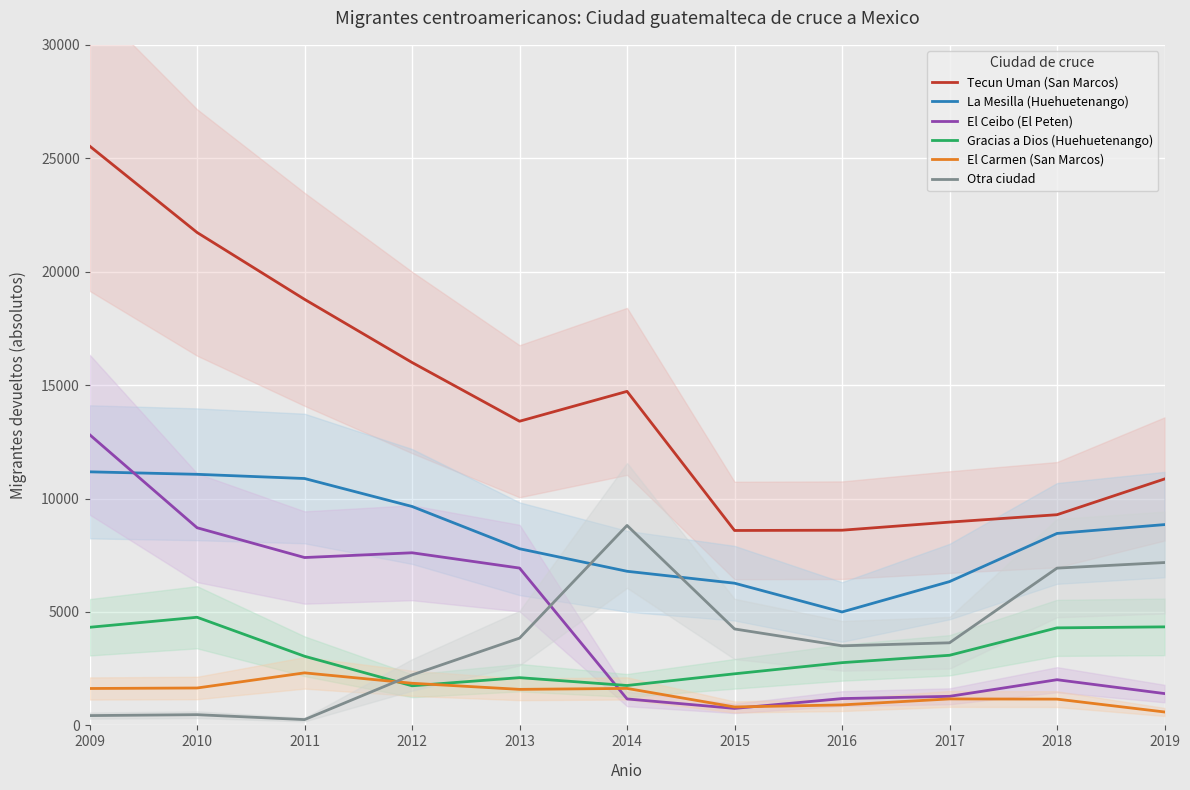

Which category has the lowest value across all series?

2011